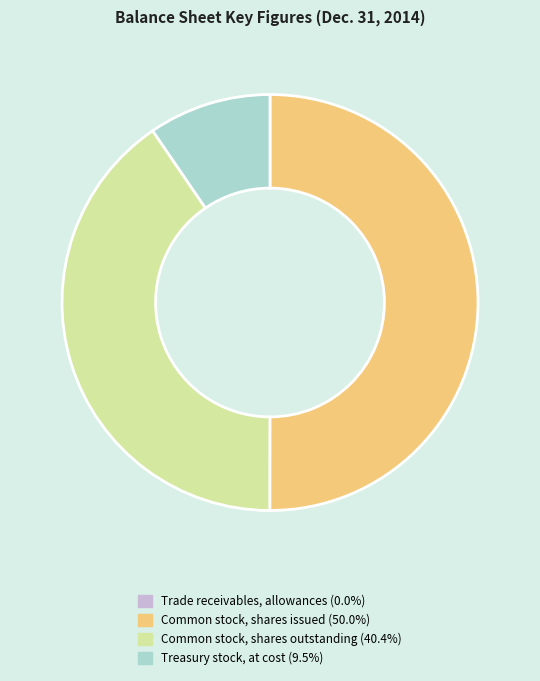

Approximately how many times larger is the value at Common stock, shares outstanding compared to Treasury stock, at cost?

4.2